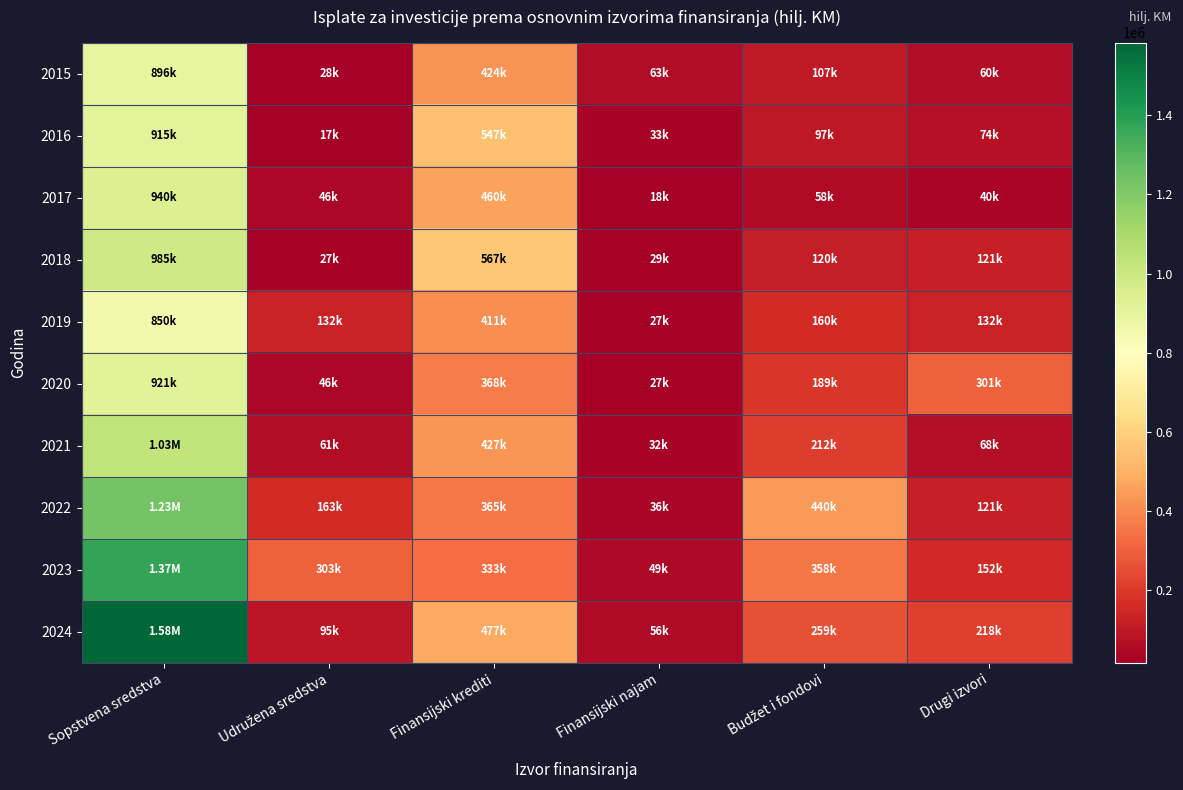

Which series has the widest spread of values?

2024